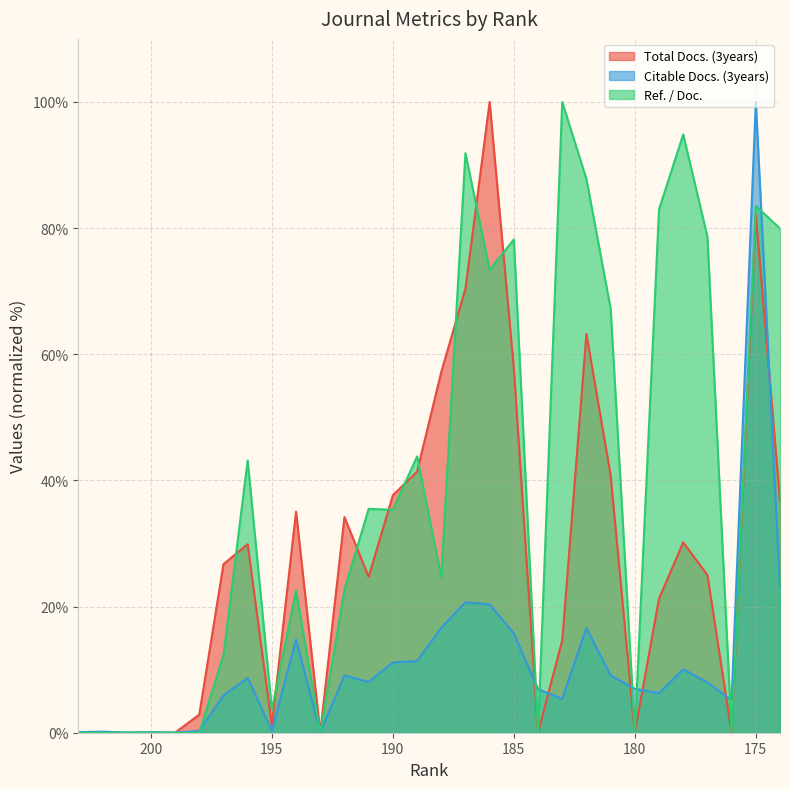

Which series has the largest range (max minus min)?

Total Docs. (3years)